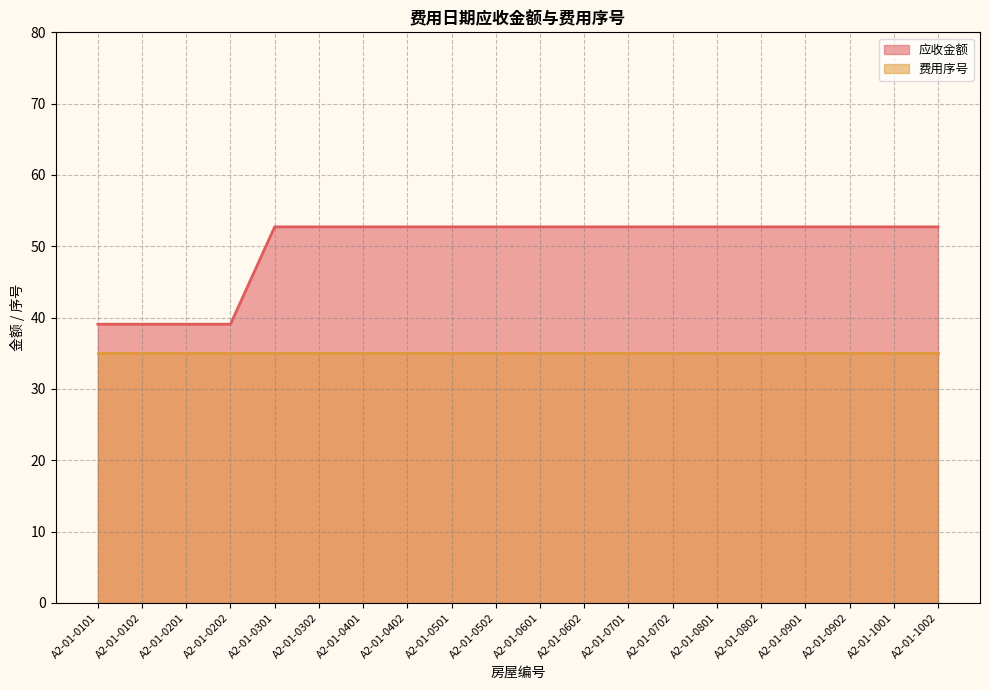

True or false: the data has more than 2 interior local peaks.

False